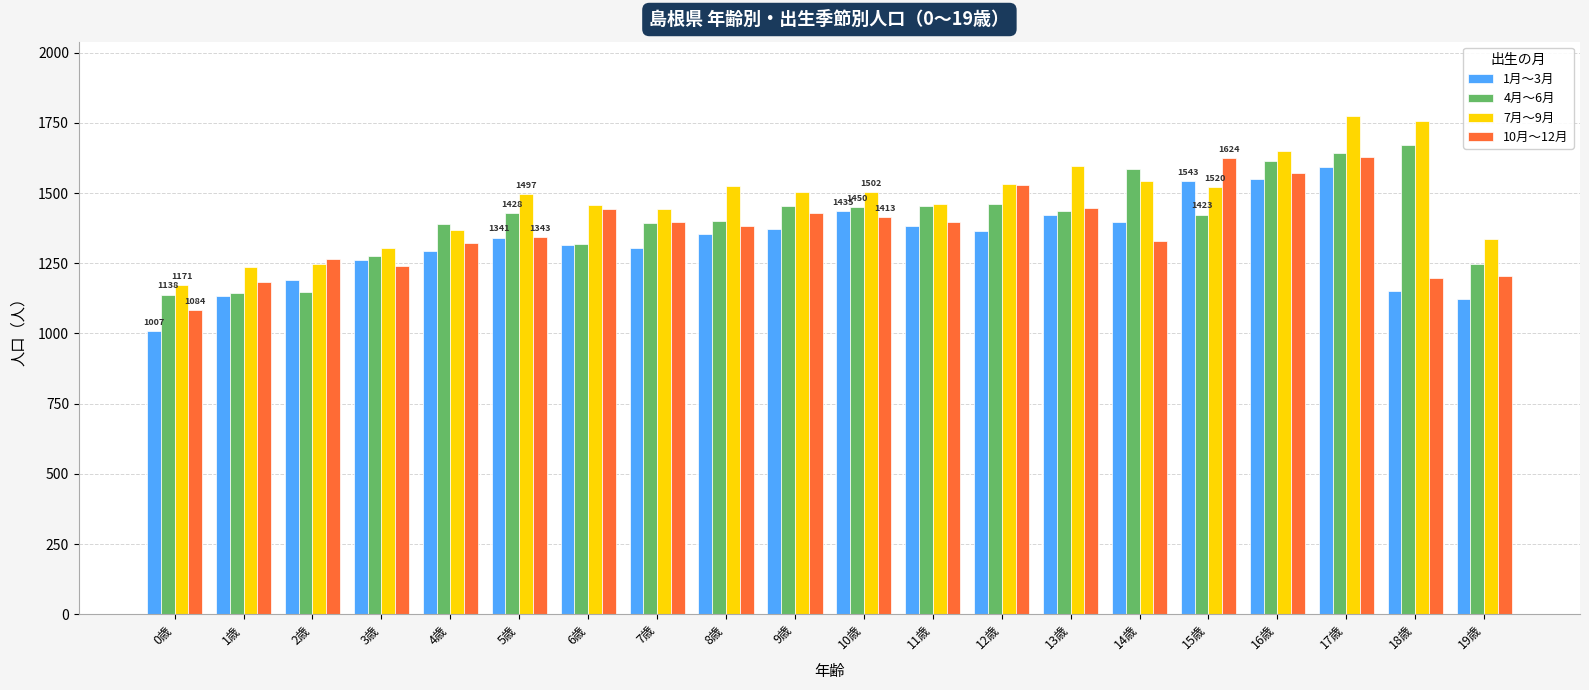

What is the average value of the 10月～12月 series?

1371